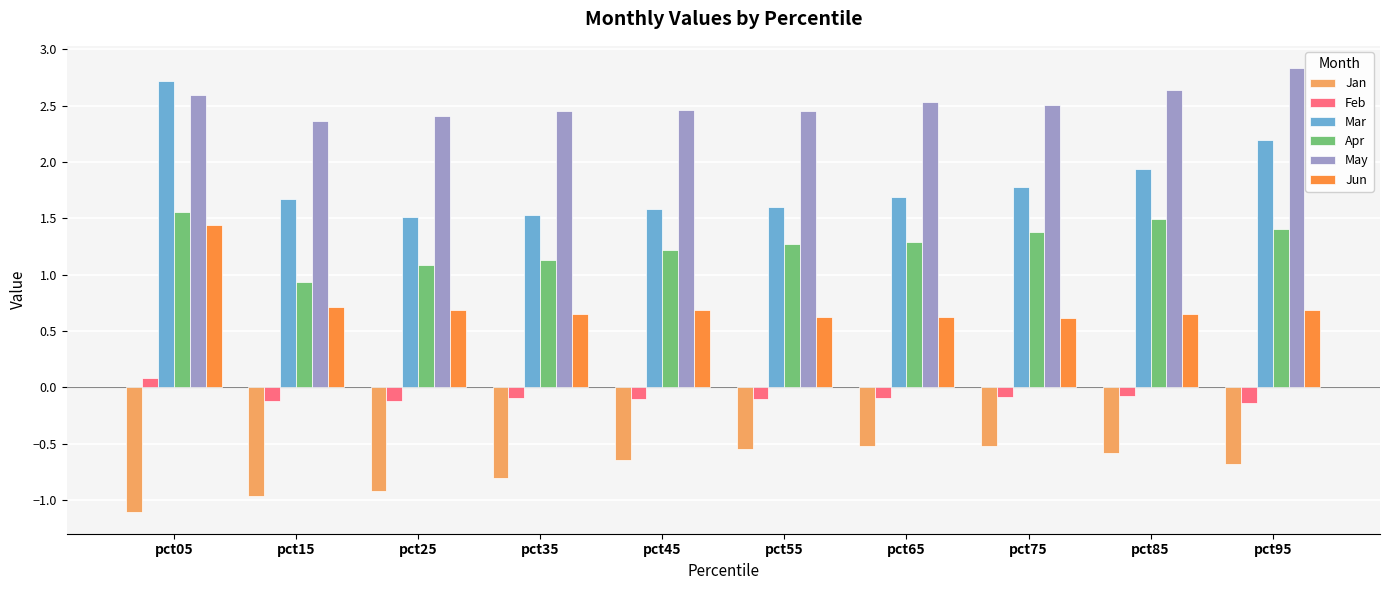

Between pct55 and pct95, which series saw the biggest shift?

Mar